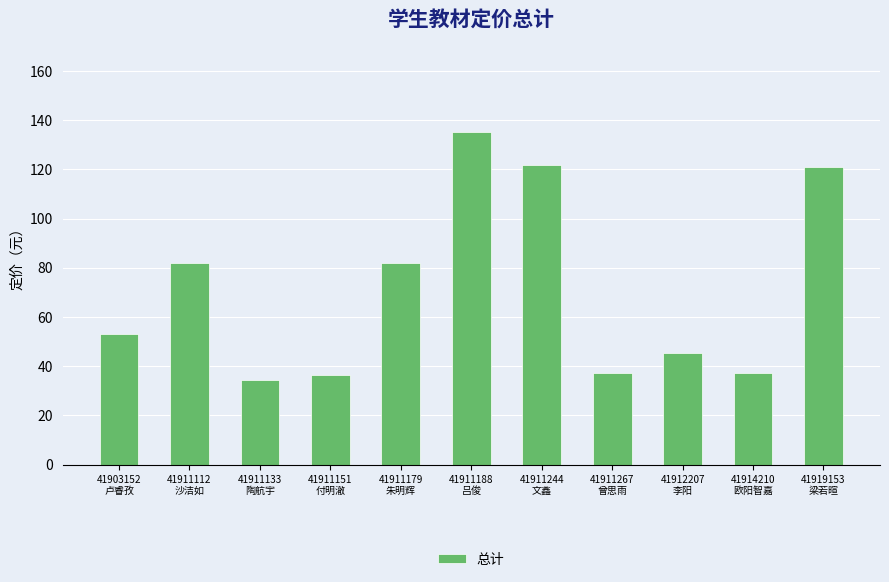

What is the minimum value shown in the chart?

34.2